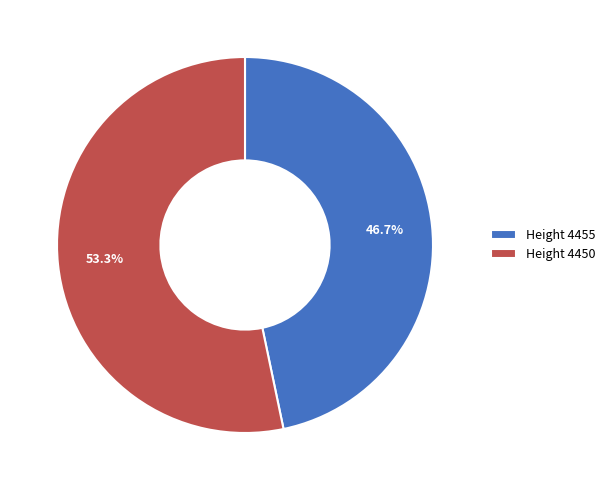

Approximately how many times larger is the value at Height 4450 compared to Height 4455?

1.1